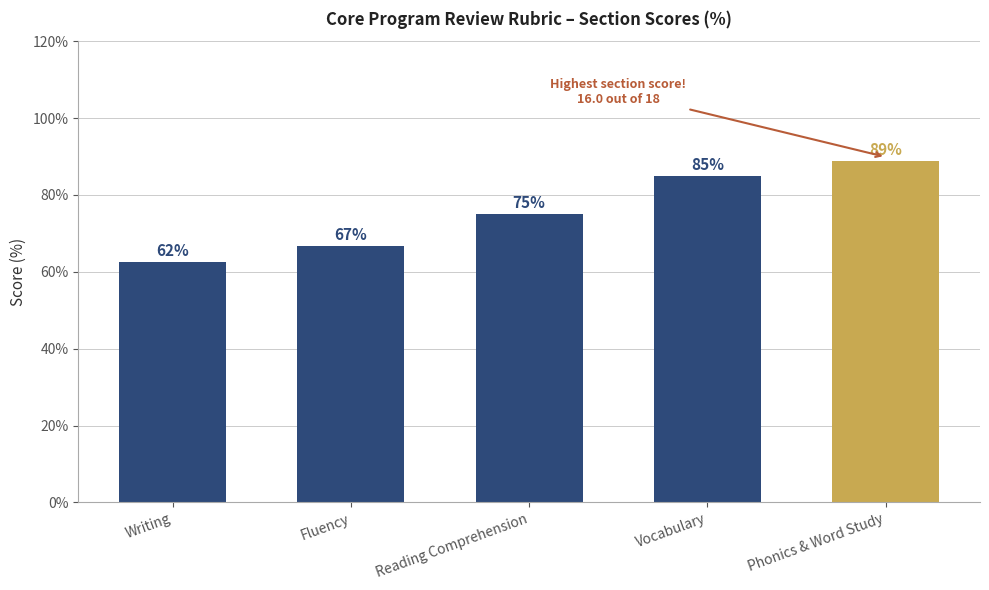

The value at Vocabulary is 47.4. True or false?

False